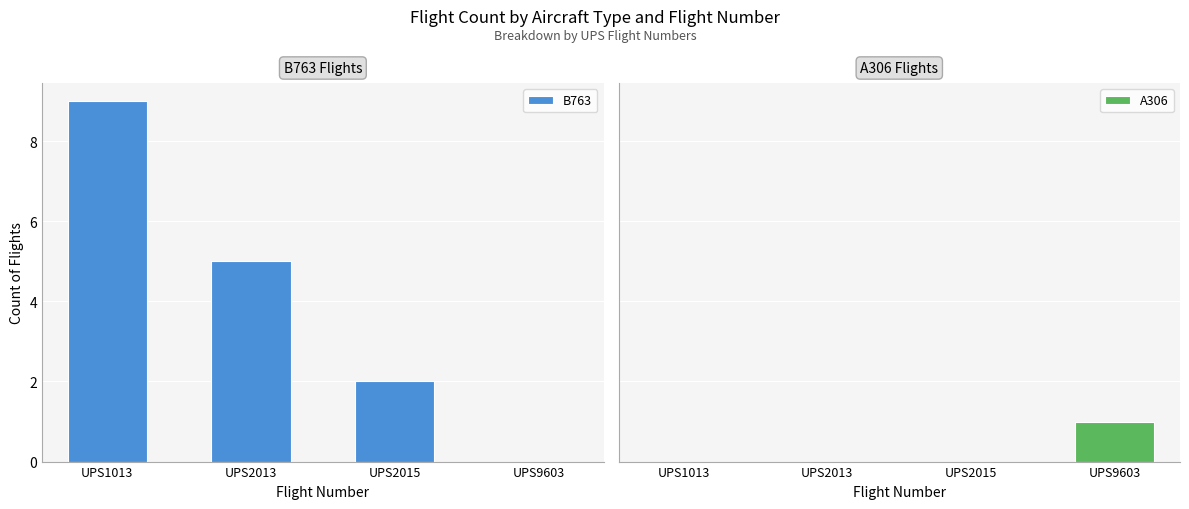

Between UPS2013 and UPS9603, which series saw the biggest shift?

B763